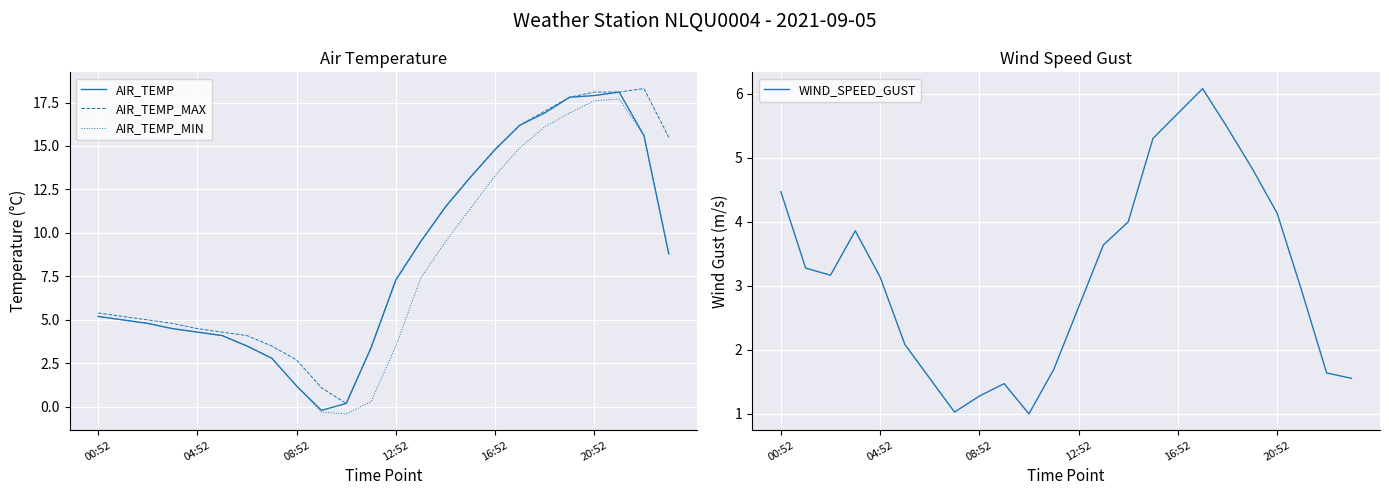

What is the difference between the second highest and second lowest values in the WIND_SPEED_GUST series?

4.7